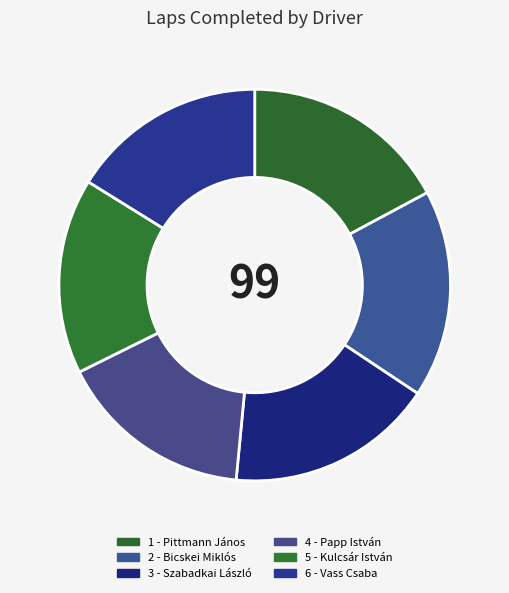

To the nearest percent, what is the difference between the 6 - Vass Csaba and 3 - Szabadkai László slice percentages?

1%